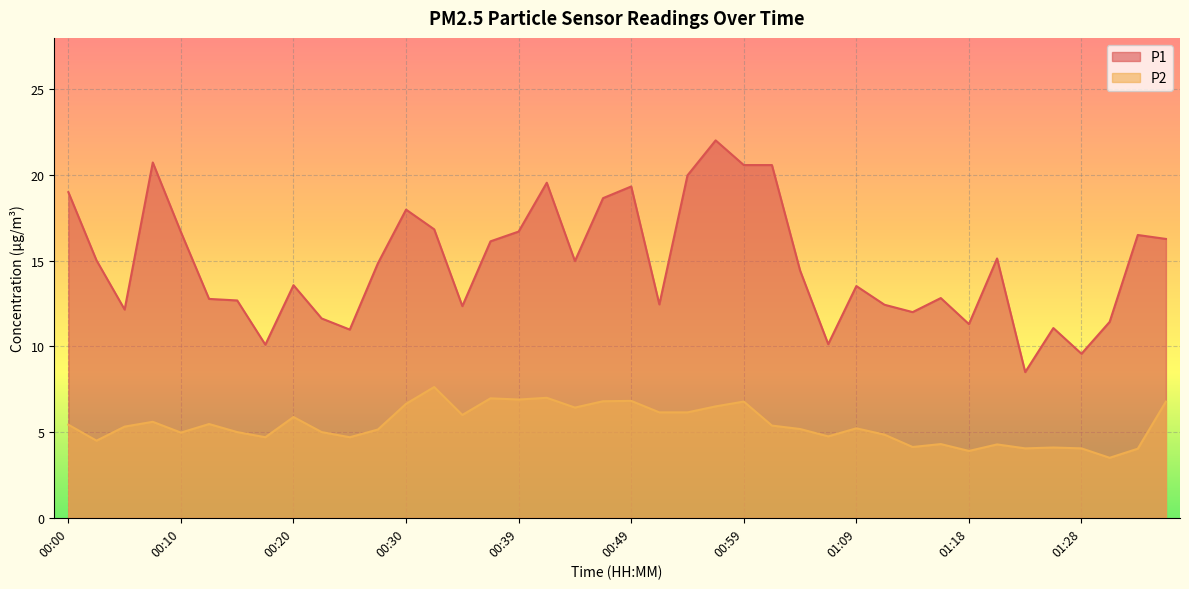

Where does the P1 series first go above 14?

00:00